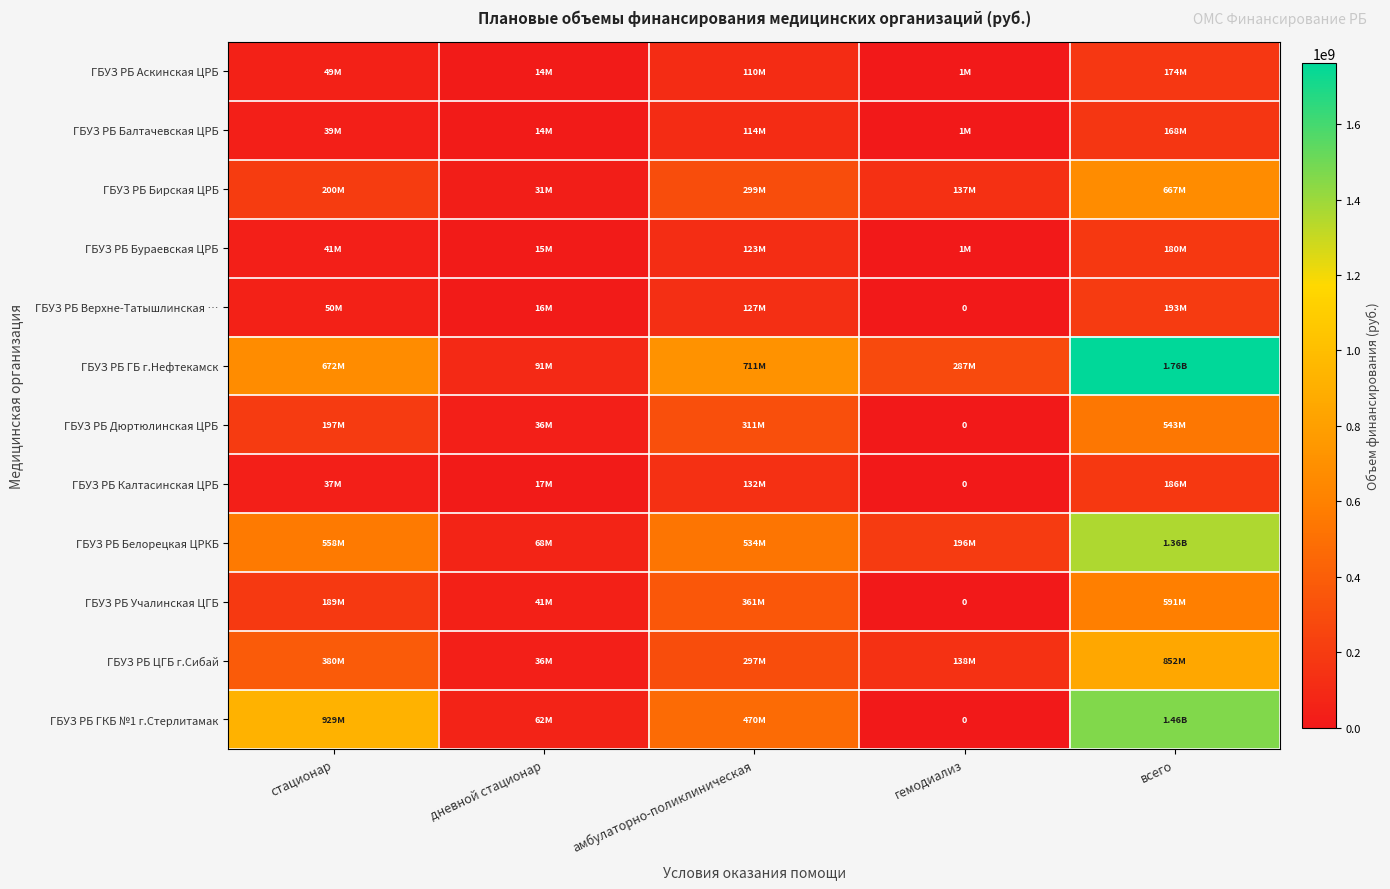

What is the spread (max minus min) of values at всего?

1592937432